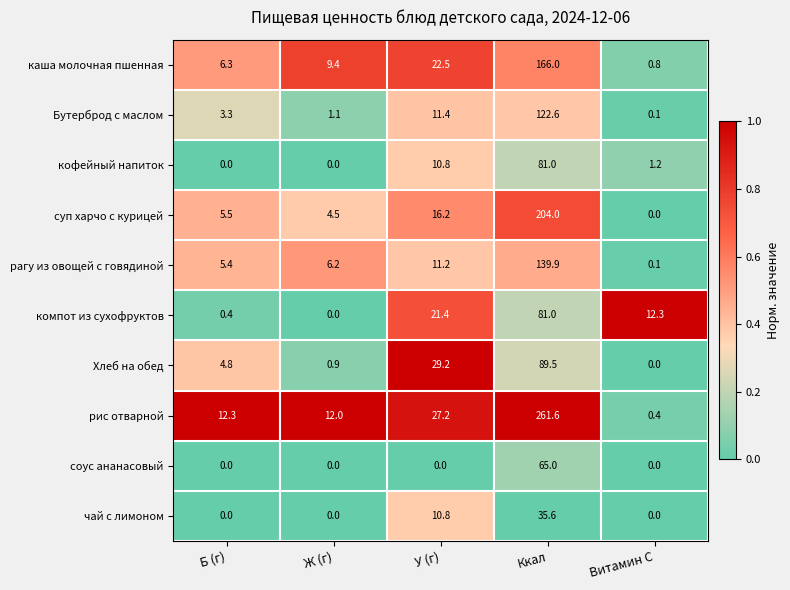

Which category has the highest value across all series?

Ккал